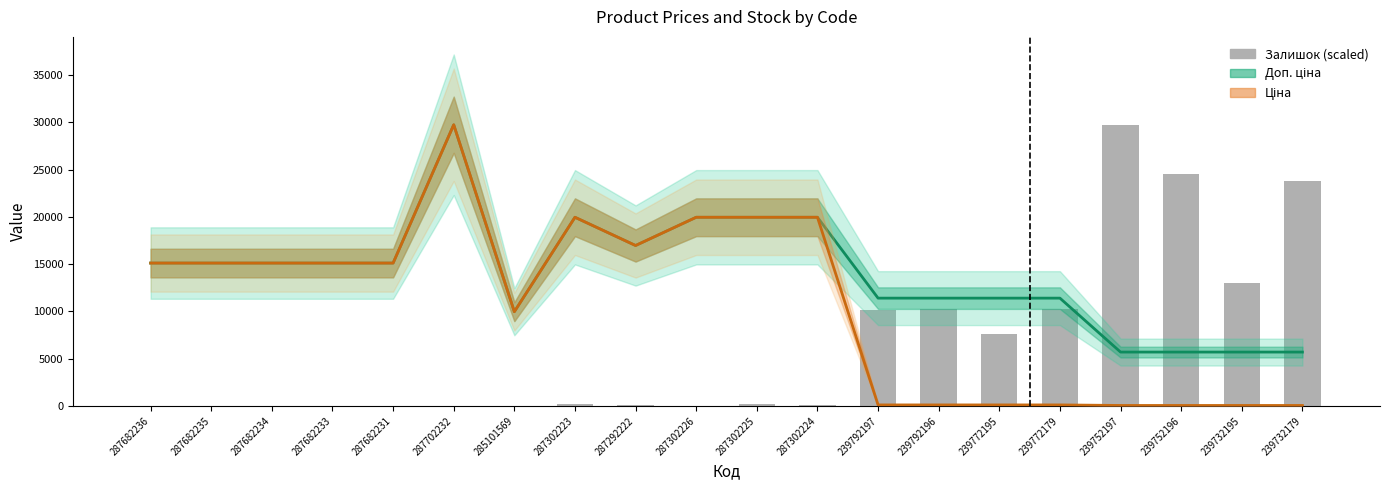

What is the spread (max minus min) of values at 239792197?

11295.9